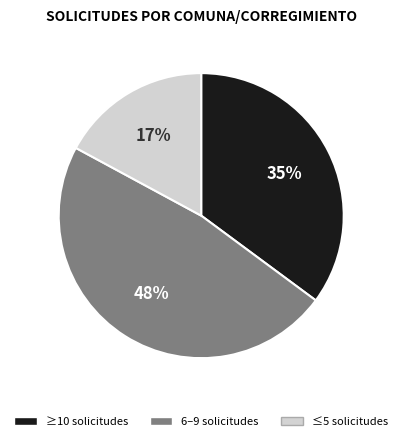

Does any single category account for the majority?

No